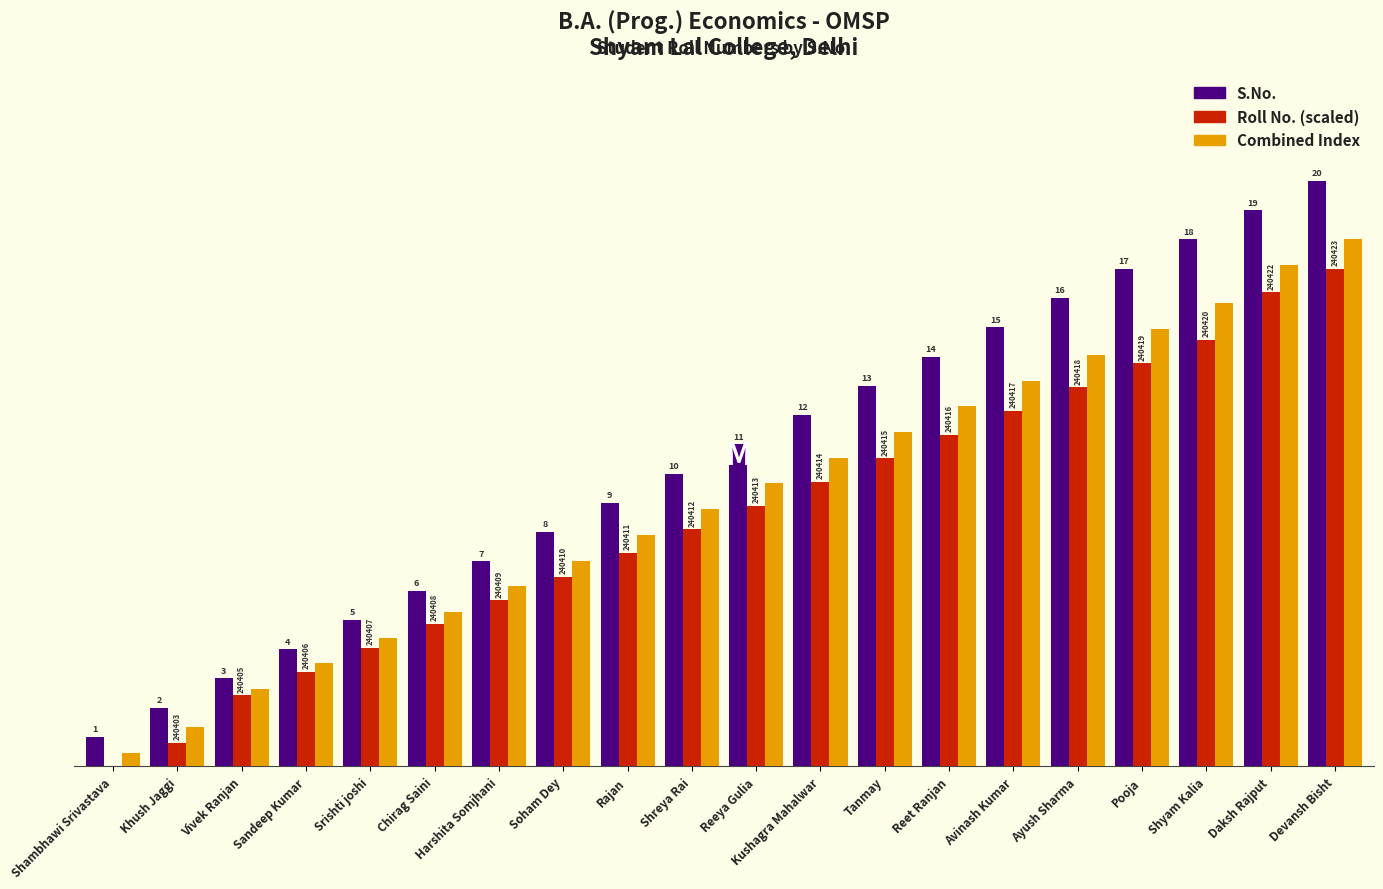

What is the difference between the highest and lowest values at Harshita Somjhani?

1.1